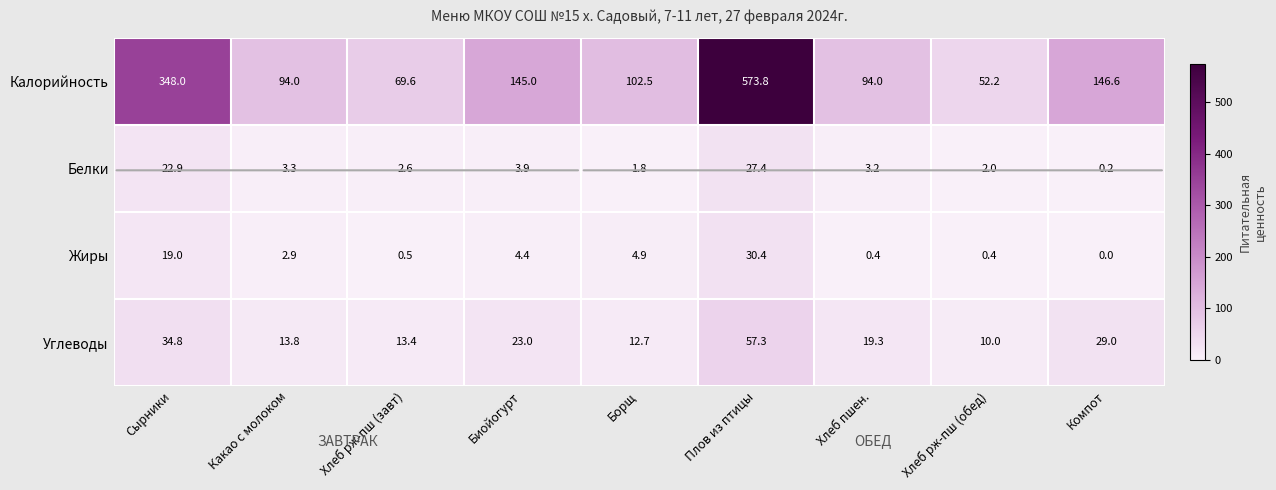

Rank the series at Хлеб рж-пш (обед) from highest to lowest value.

Калорийность, Углеводы, Белки, Жиры